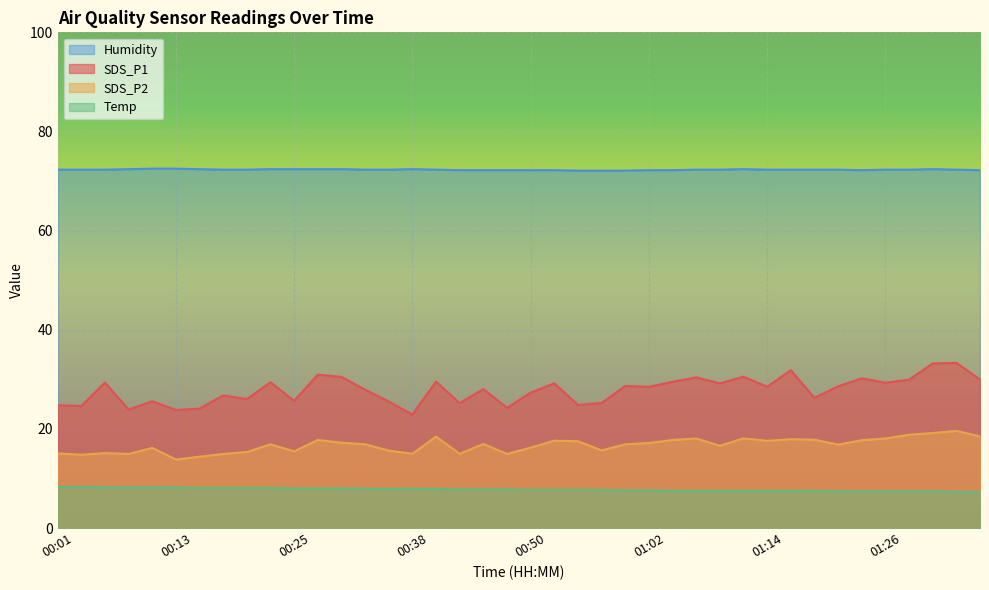

How many values in the SDS_P2 series exceed 16?

26